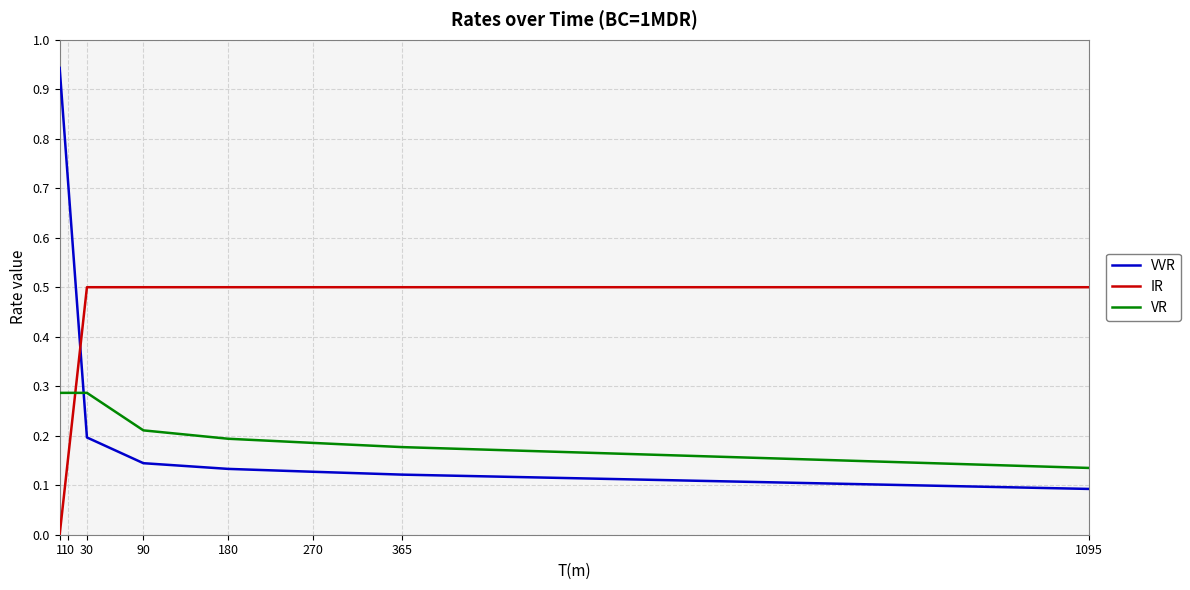

Rank the series by their average value, from lowest to highest.

VR, VVR, IR